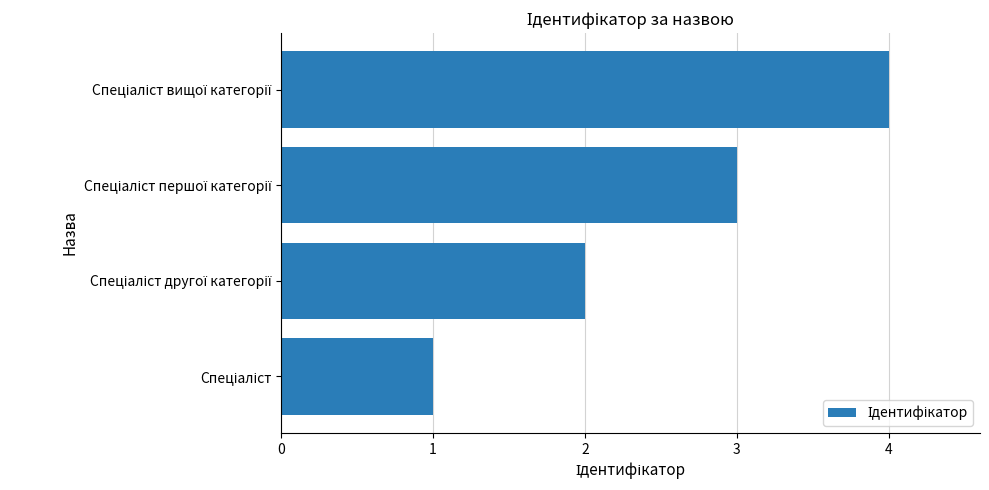

What is the maximum value shown in the chart?

4